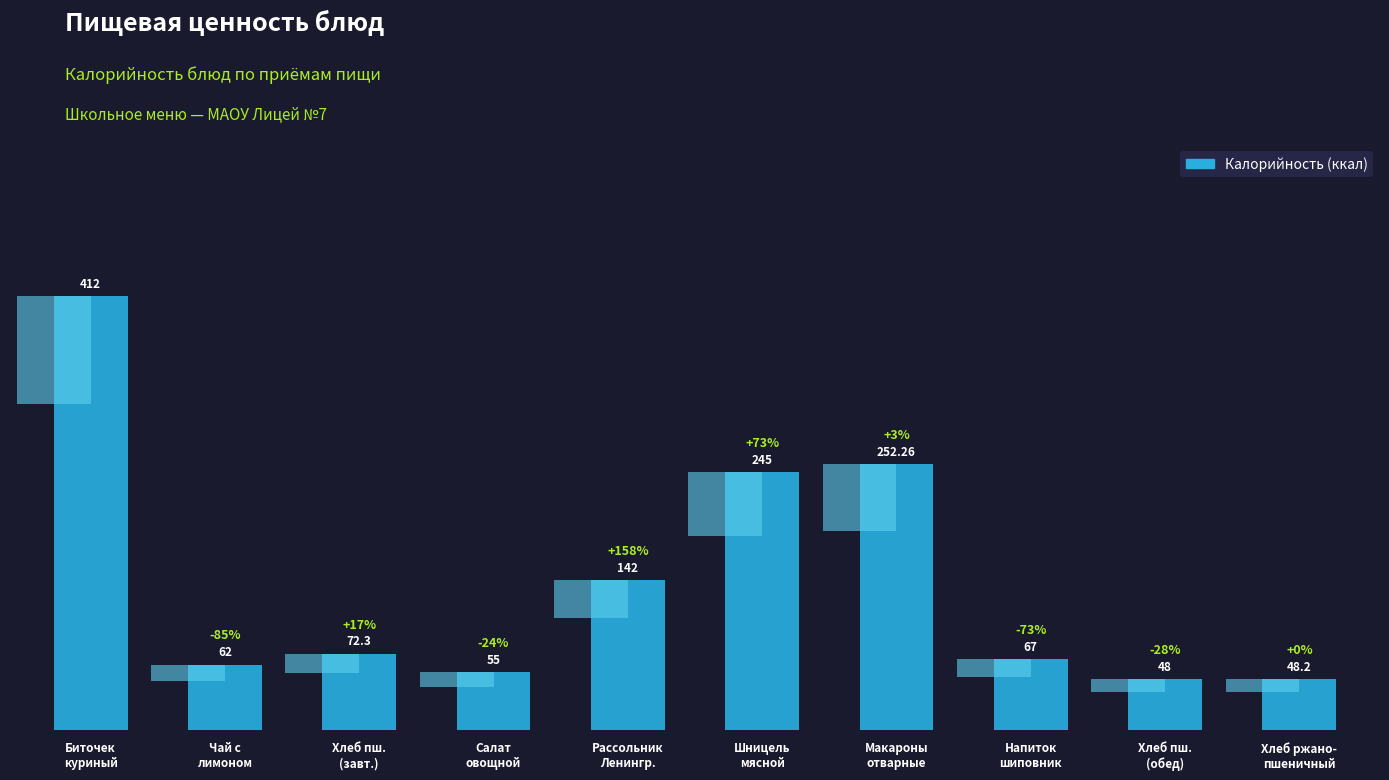

At which label does the data first exceed 72?

Биточек
куриный